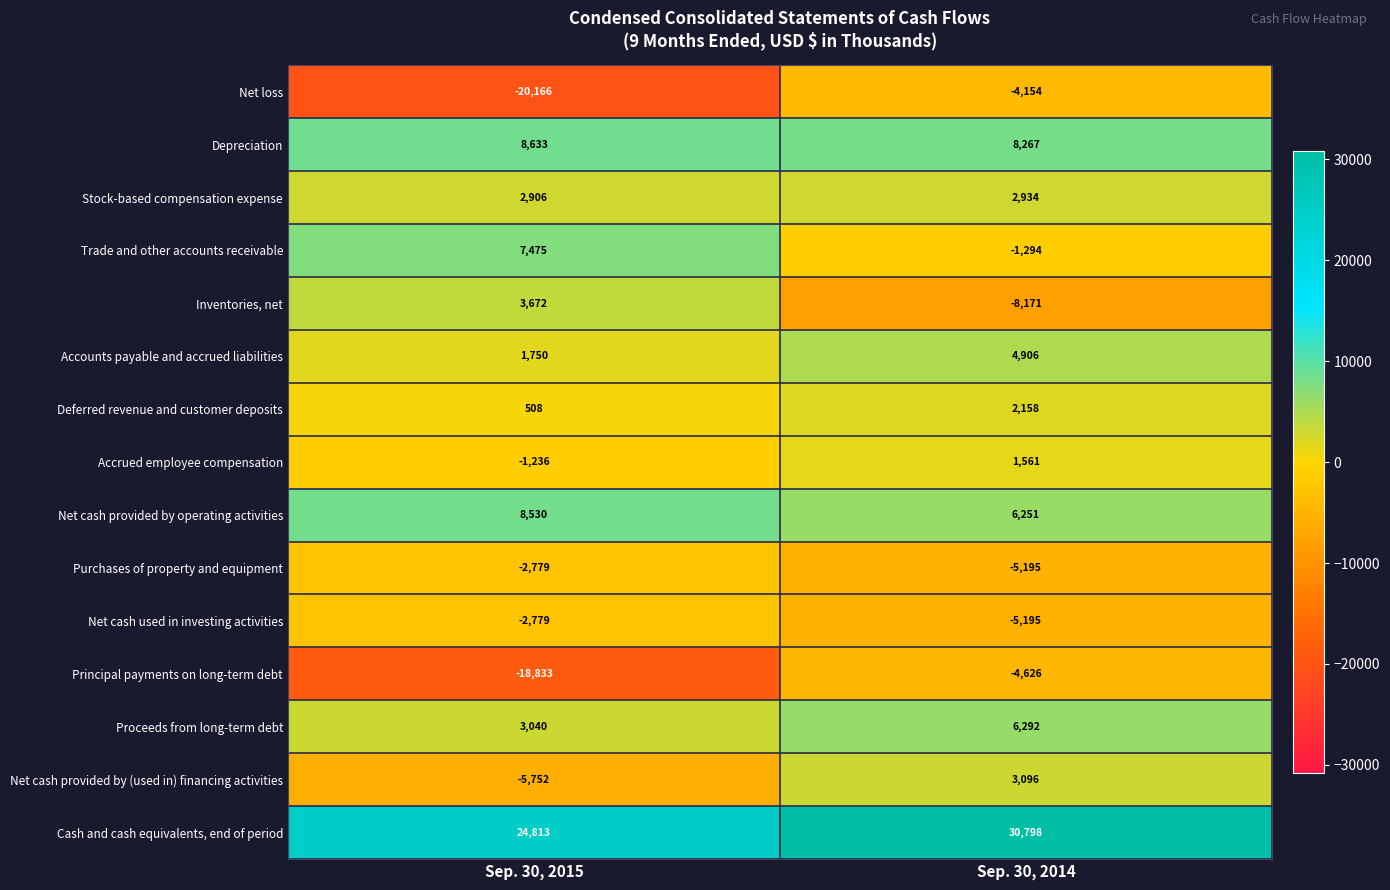

Between Sep. 30, 2015 and Sep. 30, 2014, which series saw the biggest shift?

Net loss